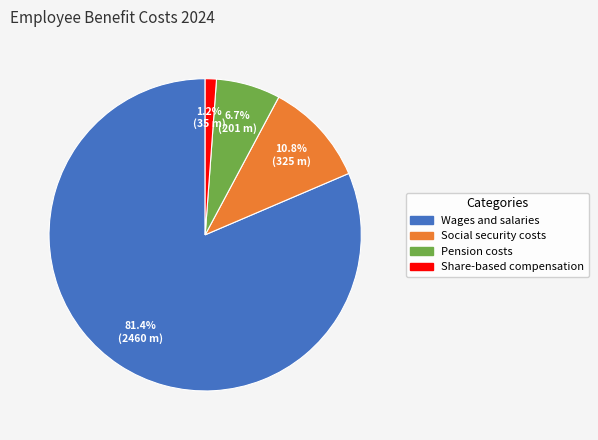

To the nearest percent, what percentage of the pie is Social security costs?

11%